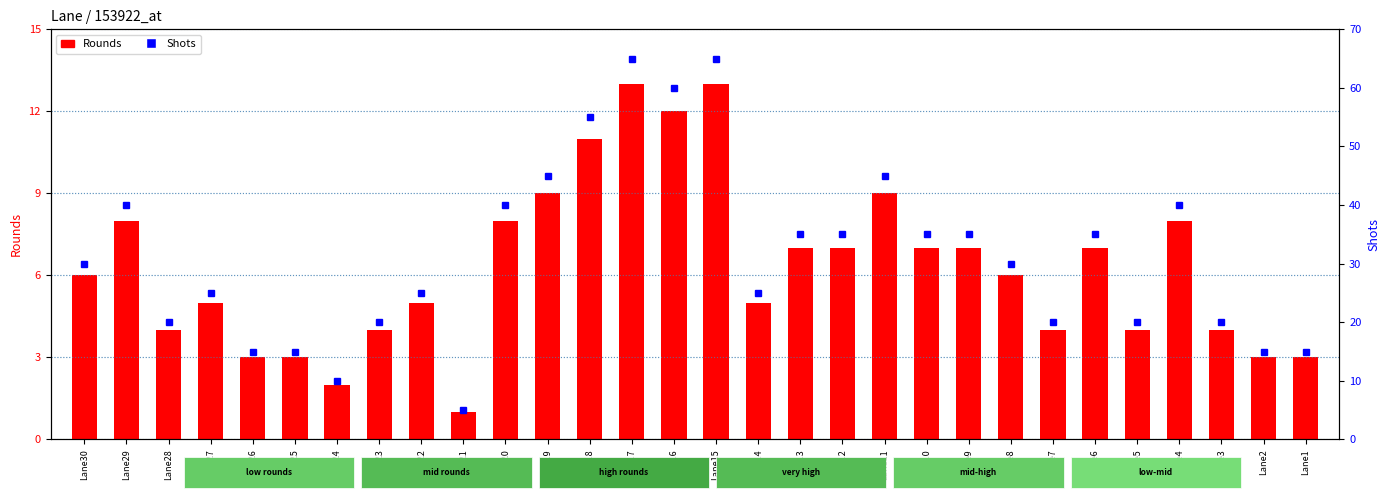

At which label does Shots reach its minimum?

Lane21